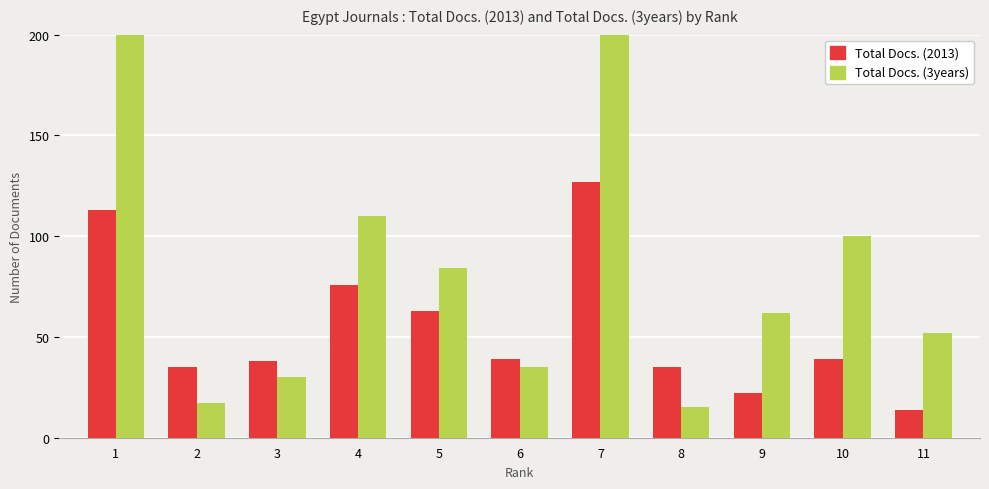

What is the average value of the Total Docs. (2013) series?

55